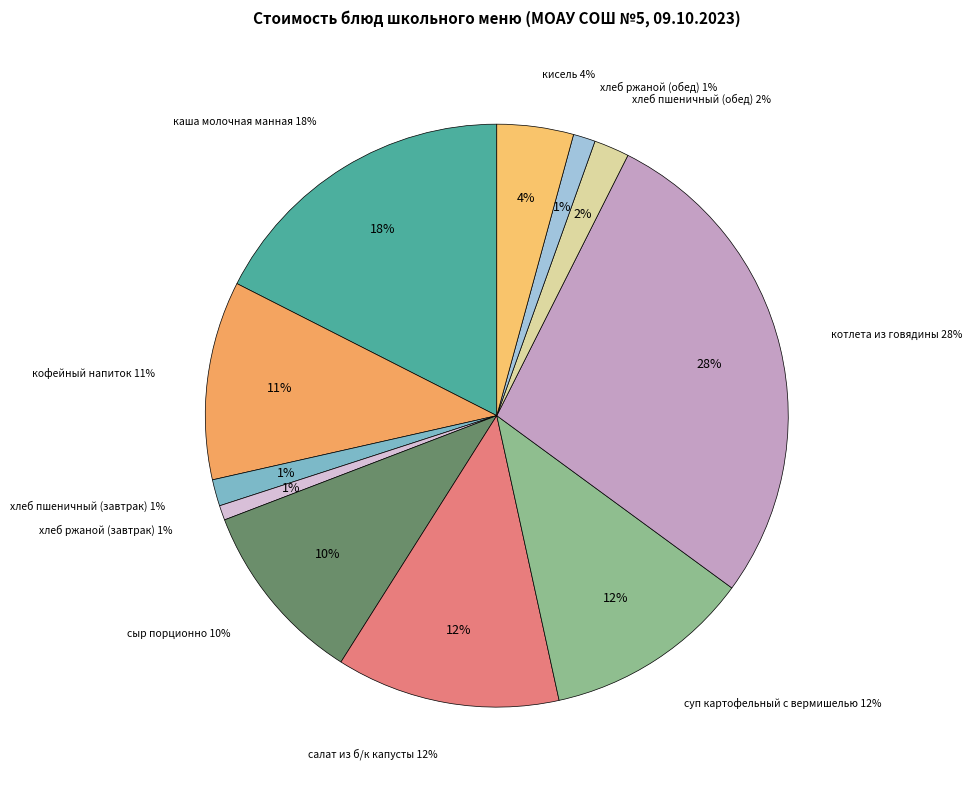

Which category has the smallest portion of the pie?

хлеб ржаной (завтрак)